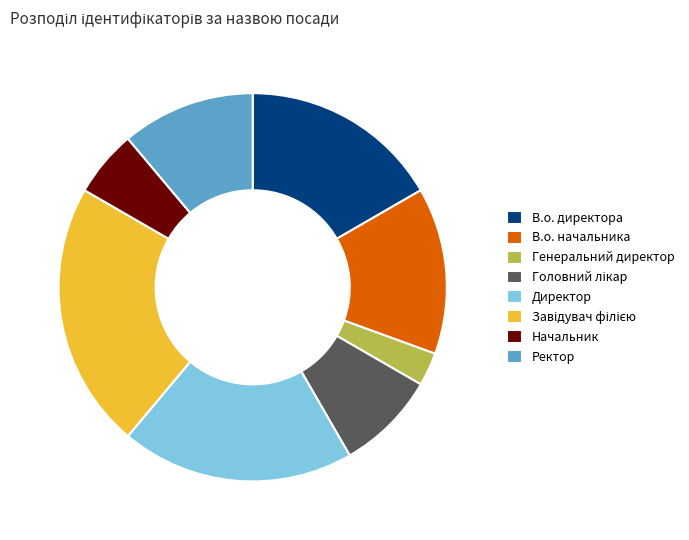

Which has a higher value, В.о. директора or Генеральний директор?

В.о. директора